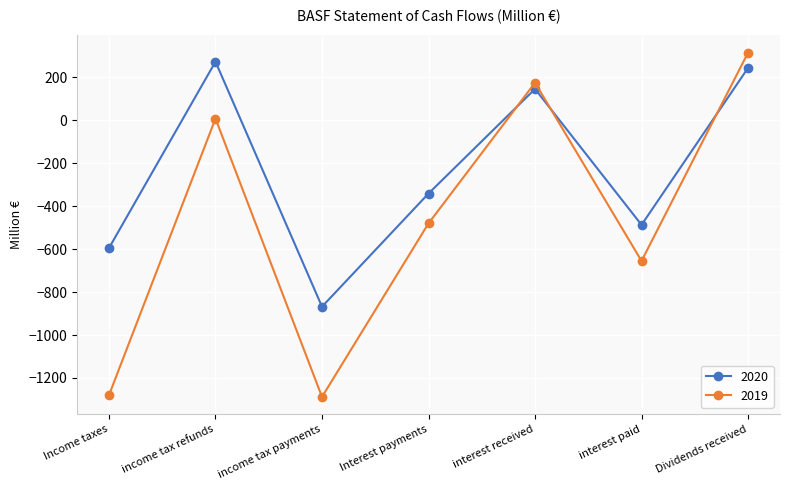

List the series in order of their peak value, lowest first.

2020, 2019